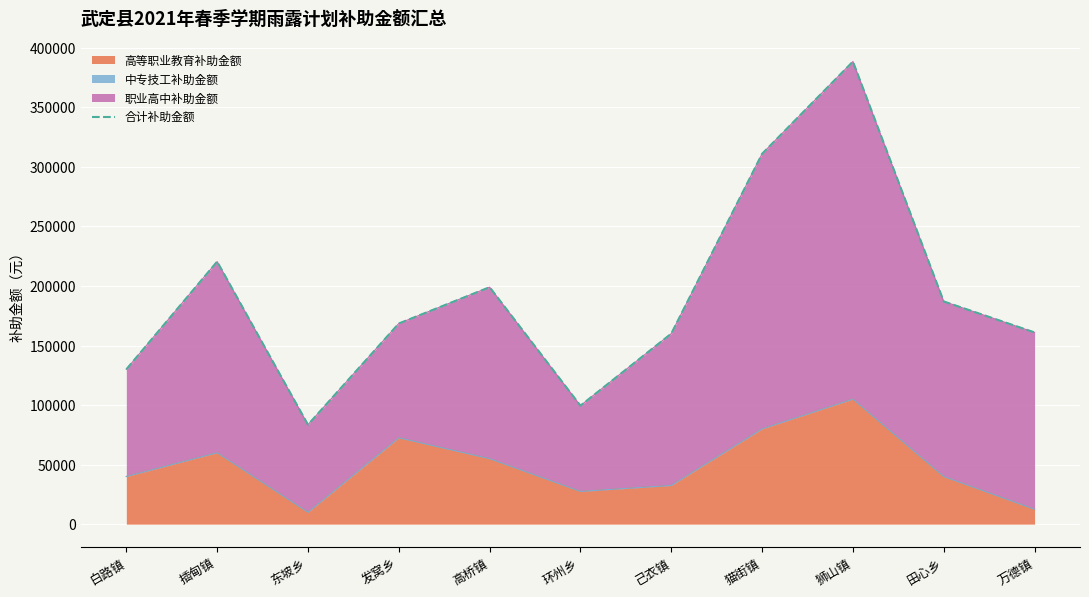

List the labels in order of value, smallest first.

东坡乡, 环州乡, 白路镇, 己衣镇, 万德镇, 发窝乡, 田心乡, 高桥镇, 插甸镇, 猫街镇, 狮山镇